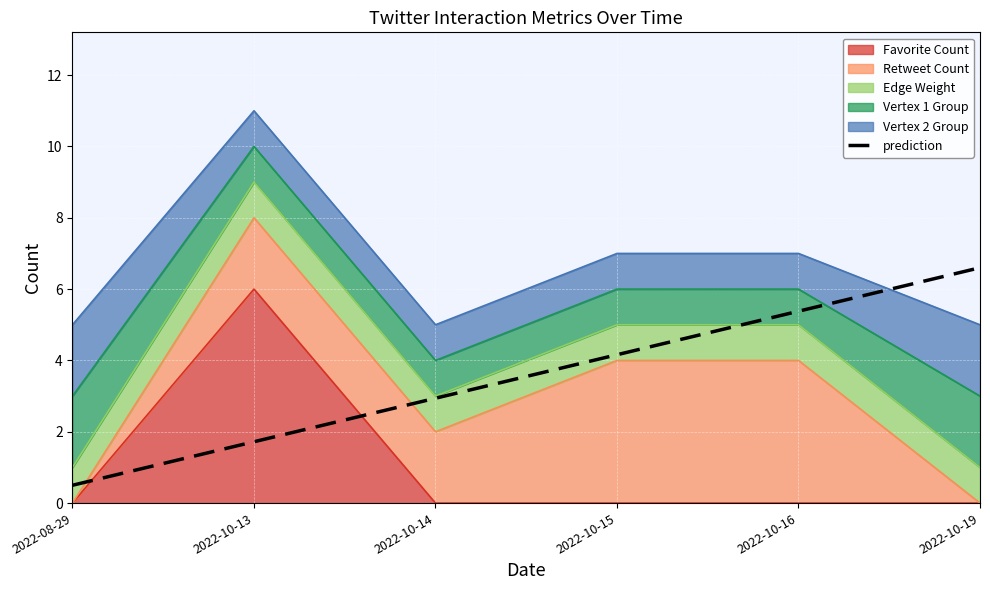

List the labels in order of value, largest first.

2022-10-19, 2022-10-16, 2022-10-15, 2022-10-14, 2022-10-13, 2022-08-29